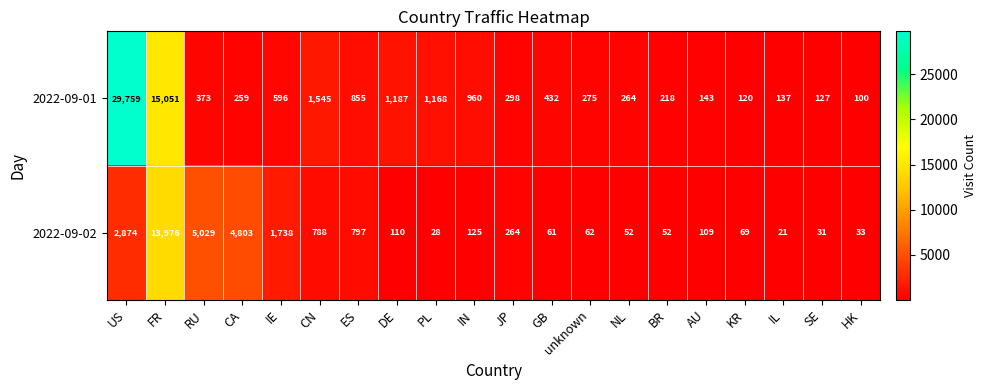

What is the difference between the maximum and second lowest values in the 2022-09-02 series?

13948